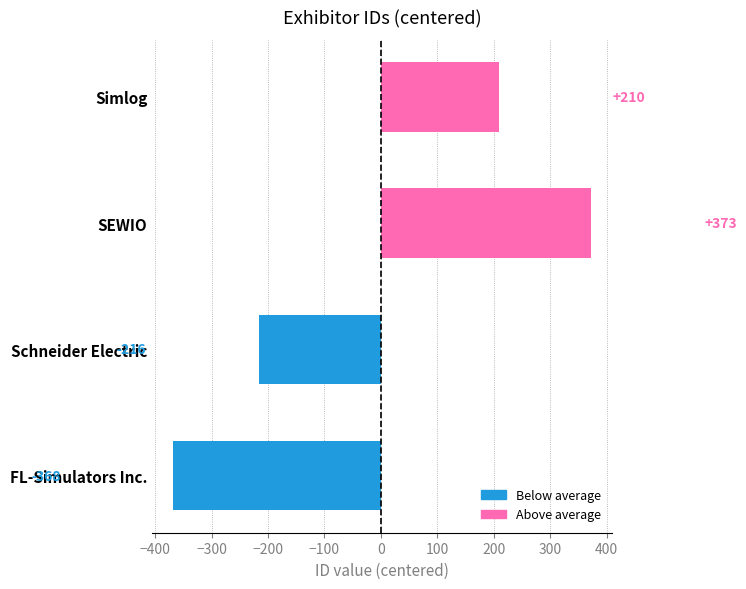

At which label is the value closest to 2?

Simlog